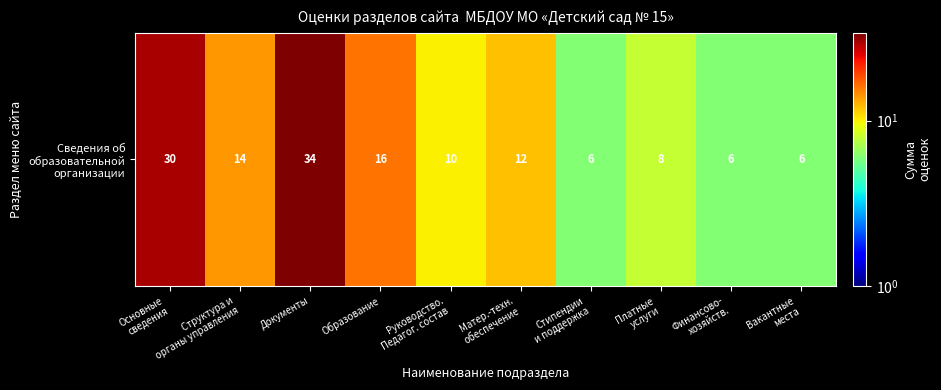

Where does the data first go above 12?

Основные
сведения